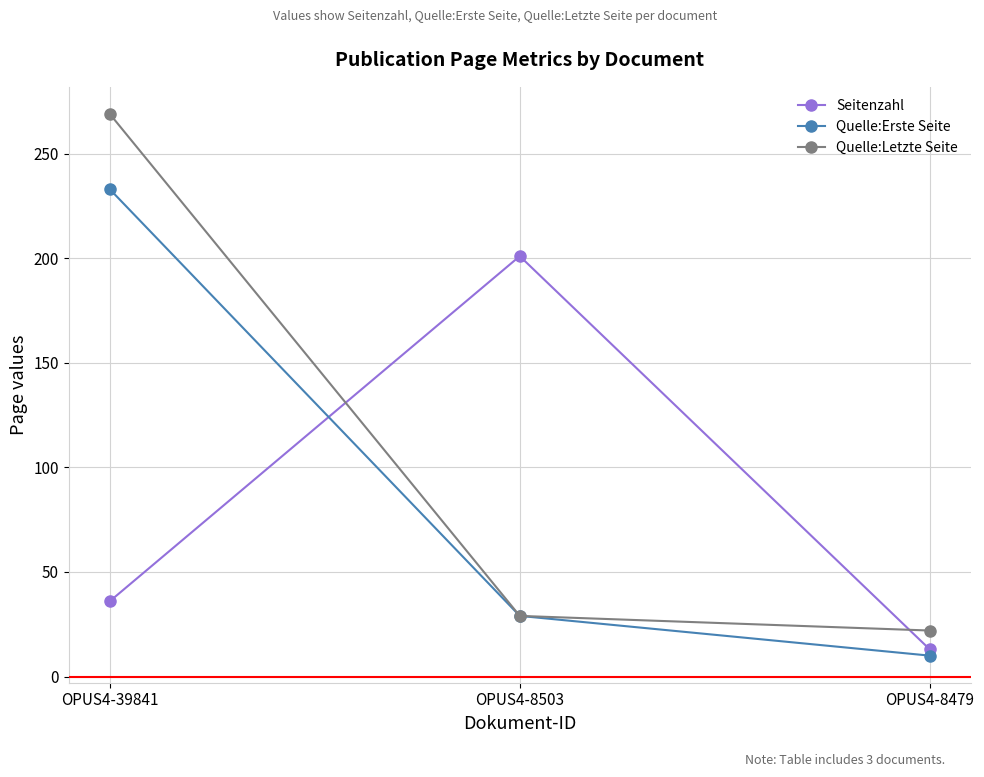

Between OPUS4-8503 and OPUS4-8479, which series saw the biggest shift?

Seitenzahl